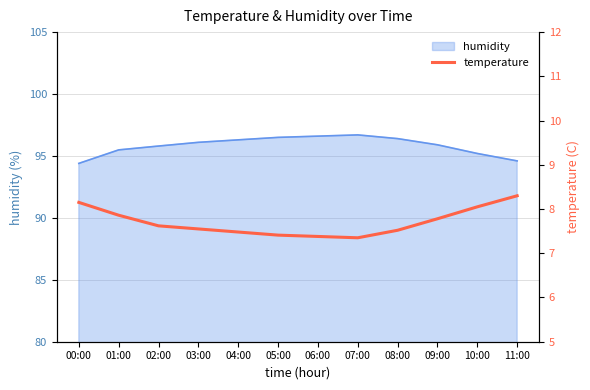

Is it true that humidity equals 42.2 at 08:00?

False